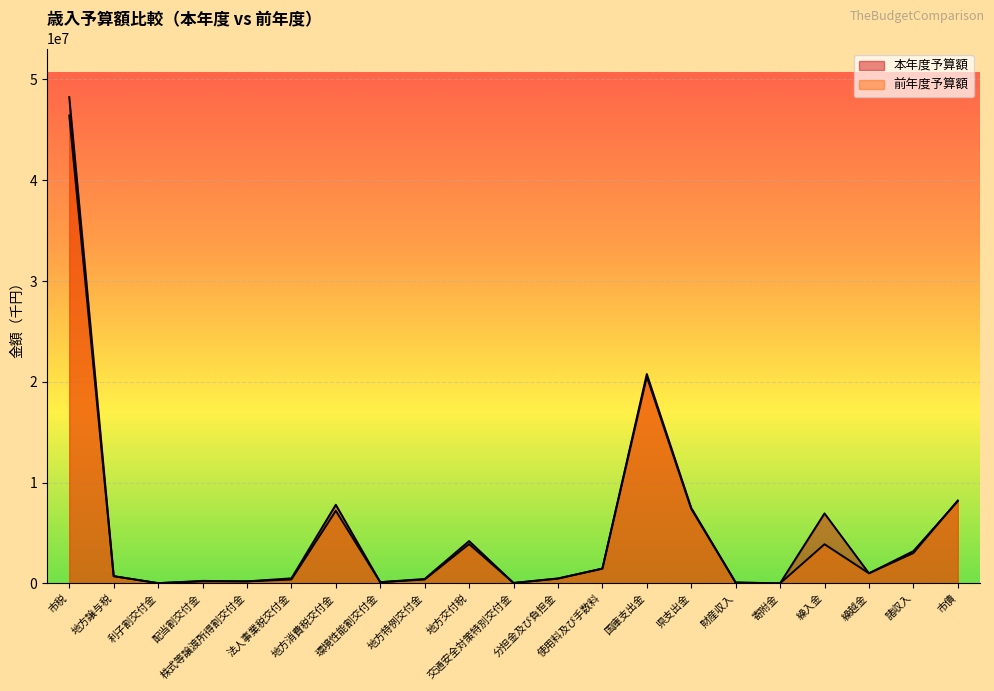

What is the label of the 3rd point from the left?

利子割交付金